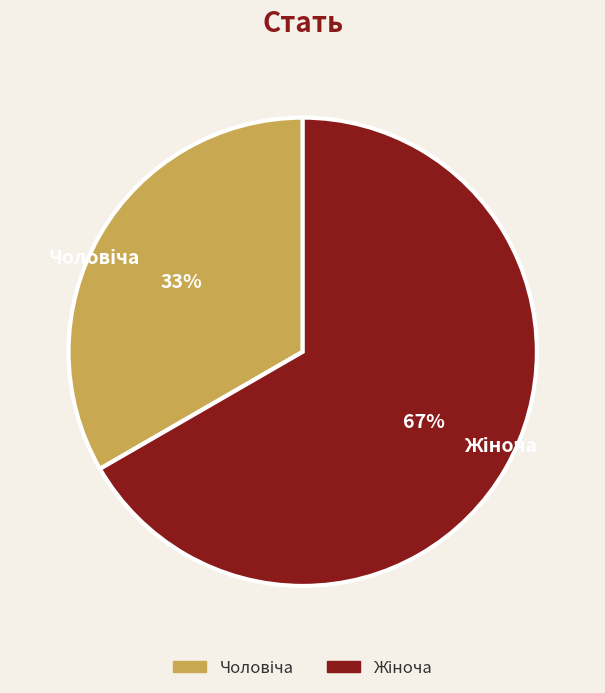

Does any single category account for the majority?

Yes